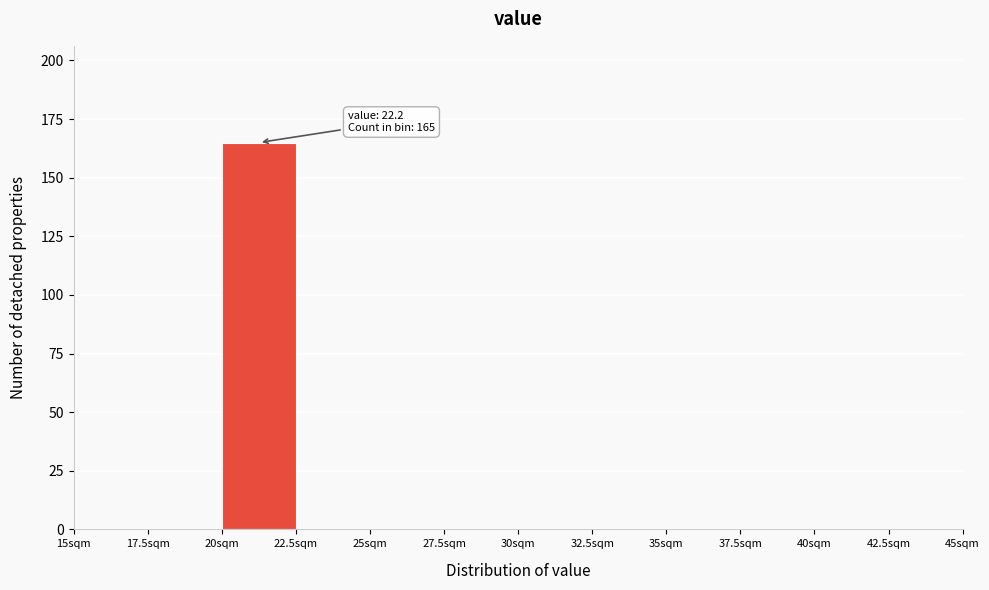

Which range on the x-axis has the tallest bar?

20.0 to 22.5